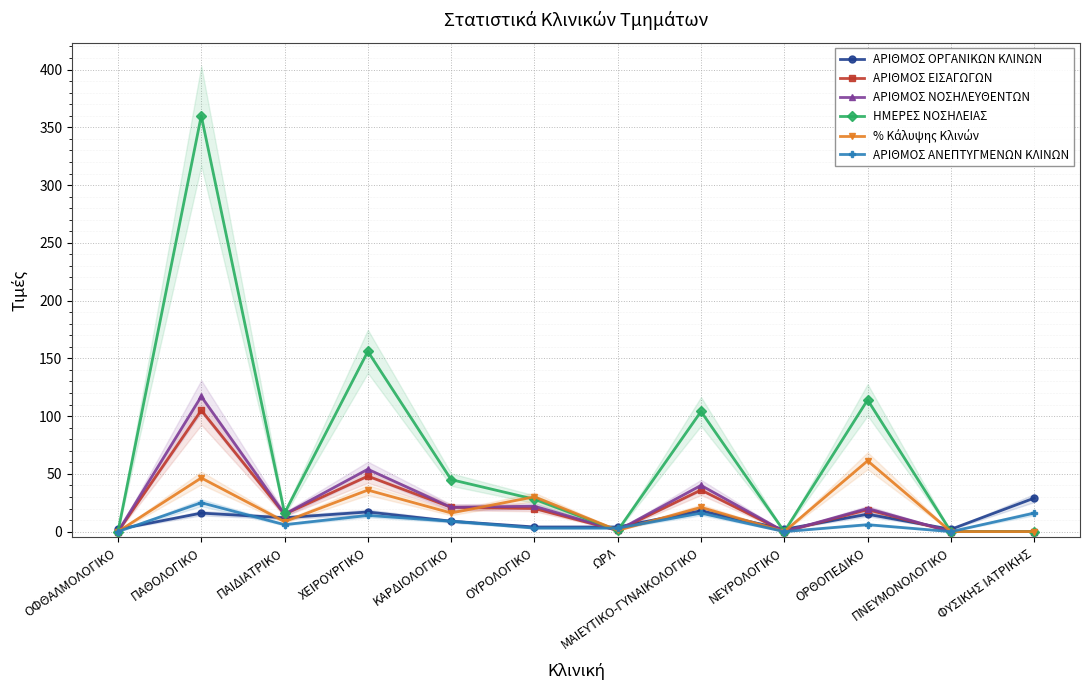

Reading left to right, list all the values displayed in this chart.

ΑΡΙΘΜΟΣ ΟΡΓΑΝΙΚΩΝ ΚΛΙΝΩΝ: ΟΦΘΑΛΜΟΛΟΓΙΚΟ=2.0	ΠΑΘΟΛΟΓΙΚΟ=16.0	ΠΑΙΔΙΑΤΡΙΚΟ=12.0	ΧΕΙΡΟΥΡΓΙΚΟ=17.0	ΚΑΡΔΙΟΛΟΓΙΚΟ=9.0	ΟΥΡΟΛΟΓΙΚΟ=4.0	ΩΡΛ=4.0	ΜΑΙΕΥΤΙΚΟ-ΓΥΝΑΙΚΟΛΟΓΙΚΟ=18.0	ΝΕΥΡΟΛΟΓΙΚΟ=2.0	ΟΡΘΟΠΕΔΙΚΟ=15.0	ΠΝΕΥΜΟΝΟΛΟΓΙΚΟ=2.0	ΦΥΣΙΚΗΣ ΙΑΤΡΙΚΗΣ=29.0
ΑΡΙΘΜΟΣ ΕΙΣΑΓΩΓΩΝ: ΟΦΘΑΛΜΟΛΟΓΙΚΟ=0.0	ΠΑΘΟΛΟΓΙΚΟ=105.0	ΠΑΙΔΙΑΤΡΙΚΟ=15.0	ΧΕΙΡΟΥΡΓΙΚΟ=48.0	ΚΑΡΔΙΟΛΟΓΙΚΟ=21.0	ΟΥΡΟΛΟΓΙΚΟ=20.0	ΩΡΛ=1.0	ΜΑΙΕΥΤΙΚΟ-ΓΥΝΑΙΚΟΛΟΓΙΚΟ=36.0	ΝΕΥΡΟΛΟΓΙΚΟ=0.0	ΟΡΘΟΠΕΔΙΚΟ=19.0	ΠΝΕΥΜΟΝΟΛΟΓΙΚΟ=0.0	ΦΥΣΙΚΗΣ ΙΑΤΡΙΚΗΣ=0.0
ΑΡΙΘΜΟΣ ΝΟΣΗΛΕΥΘΕΝΤΩΝ: ΟΦΘΑΛΜΟΛΟΓΙΚΟ=0.0	ΠΑΘΟΛΟΓΙΚΟ=117.0	ΠΑΙΔΙΑΤΡΙΚΟ=15.0	ΧΕΙΡΟΥΡΓΙΚΟ=54.0	ΚΑΡΔΙΟΛΟΓΙΚΟ=21.0	ΟΥΡΟΛΟΓΙΚΟ=22.0	ΩΡΛ=1.0	ΜΑΙΕΥΤΙΚΟ-ΓΥΝΑΙΚΟΛΟΓΙΚΟ=40.0	ΝΕΥΡΟΛΟΓΙΚΟ=0.0	ΟΡΘΟΠΕΔΙΚΟ=20.0	ΠΝΕΥΜΟΝΟΛΟΓΙΚΟ=0.0	ΦΥΣΙΚΗΣ ΙΑΤΡΙΚΗΣ=0.0
ΗΜΕΡΕΣ ΝΟΣΗΛΕΙΑΣ: ΟΦΘΑΛΜΟΛΟΓΙΚΟ=0.0	ΠΑΘΟΛΟΓΙΚΟ=360.0	ΠΑΙΔΙΑΤΡΙΚΟ=16.0	ΧΕΙΡΟΥΡΓΙΚΟ=156.0	ΚΑΡΔΙΟΛΟΓΙΚΟ=45.0	ΟΥΡΟΛΟΓΙΚΟ=28.0	ΩΡΛ=1.0	ΜΑΙΕΥΤΙΚΟ-ΓΥΝΑΙΚΟΛΟΓΙΚΟ=104.0	ΝΕΥΡΟΛΟΓΙΚΟ=0.0	ΟΡΘΟΠΕΔΙΚΟ=114.0	ΠΝΕΥΜΟΝΟΛΟΓΙΚΟ=0.0	ΦΥΣΙΚΗΣ ΙΑΤΡΙΚΗΣ=0.0
% Κάλυψης Κλινών: ΟΦΘΑΛΜΟΛΟΓΙΚΟ=0.0	ΠΑΘΟΛΟΓΙΚΟ=46.5	ΠΑΙΔΙΑΤΡΙΚΟ=8.6	ΧΕΙΡΟΥΡΓΙΚΟ=35.9	ΚΑΡΔΙΟΛΟΓΙΚΟ=16.1	ΟΥΡΟΛΟΓΙΚΟ=30.1	ΩΡΛ=1.1	ΜΑΙΕΥΤΙΚΟ-ΓΥΝΑΙΚΟΛΟΓΙΚΟ=21.0	ΝΕΥΡΟΛΟΓΙΚΟ=0.0	ΟΡΘΟΠΕΔΙΚΟ=61.3	ΠΝΕΥΜΟΝΟΛΟΓΙΚΟ=0.0	ΦΥΣΙΚΗΣ ΙΑΤΡΙΚΗΣ=0.0
ΑΡΙΘΜΟΣ ΑΝΕΠΤΥΓΜΕΝΩΝ ΚΛΙΝΩΝ: ΟΦΘΑΛΜΟΛΟΓΙΚΟ=0.0	ΠΑΘΟΛΟΓΙΚΟ=25.0	ΠΑΙΔΙΑΤΡΙΚΟ=6.0	ΧΕΙΡΟΥΡΓΙΚΟ=14.0	ΚΑΡΔΙΟΛΟΓΙΚΟ=9.0	ΟΥΡΟΛΟΓΙΚΟ=3.0	ΩΡΛ=3.0	ΜΑΙΕΥΤΙΚΟ-ΓΥΝΑΙΚΟΛΟΓΙΚΟ=16.0	ΝΕΥΡΟΛΟΓΙΚΟ=0.0	ΟΡΘΟΠΕΔΙΚΟ=6.0	ΠΝΕΥΜΟΝΟΛΟΓΙΚΟ=0.0	ΦΥΣΙΚΗΣ ΙΑΤΡΙΚΗΣ=16.0